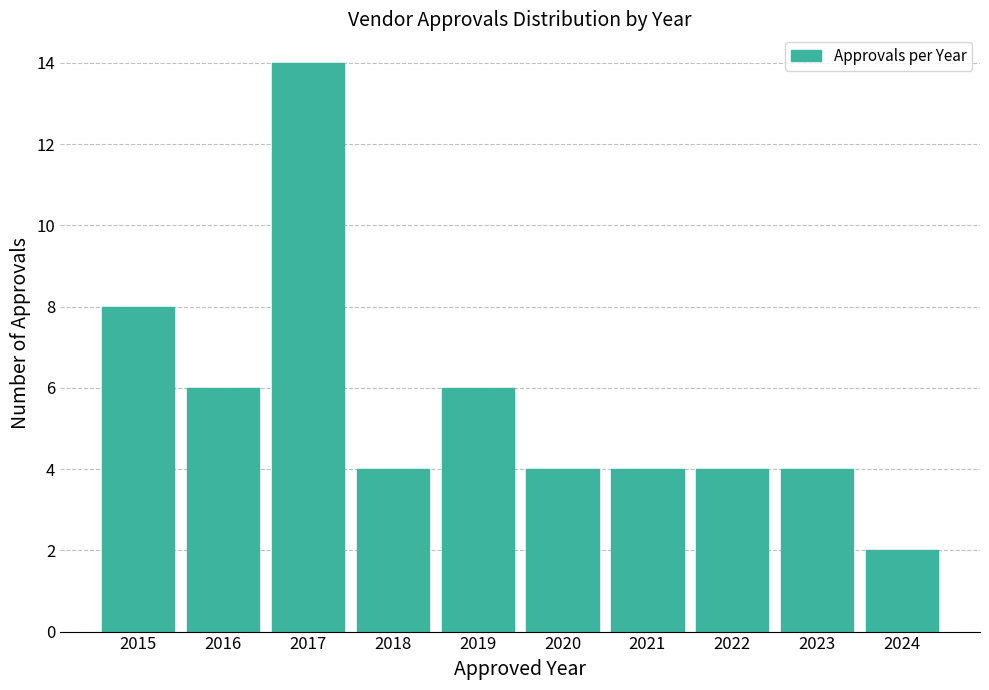

Reading left to right, list every bar in this chart as the range it spans on the x-axis followed by its height. The values are not printed on the chart, so give them approximately, as read against the axis.

2014.5 to 2015.5: 8
2015.5 to 2016.5: 6
2016.5 to 2017.5: 14
2017.5 to 2018.5: 4
2018.5 to 2019.5: 6
2019.5 to 2020.5: 4
2020.5 to 2021.5: 4
2021.5 to 2022.5: 4
2022.5 to 2023.5: 4
2023.5 to 2024.5: 2